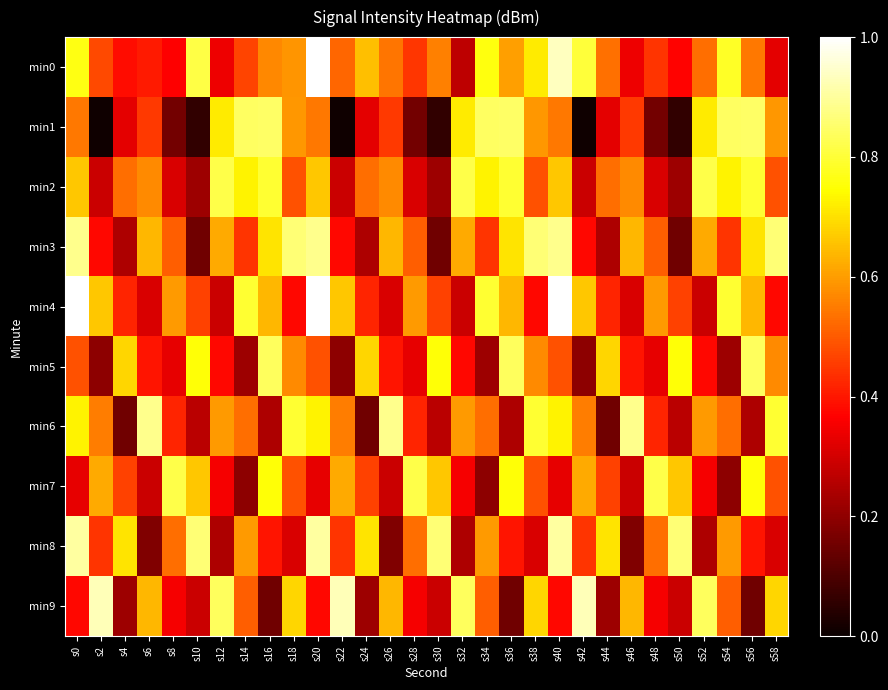

What is the total value across all series at s12?

5.2